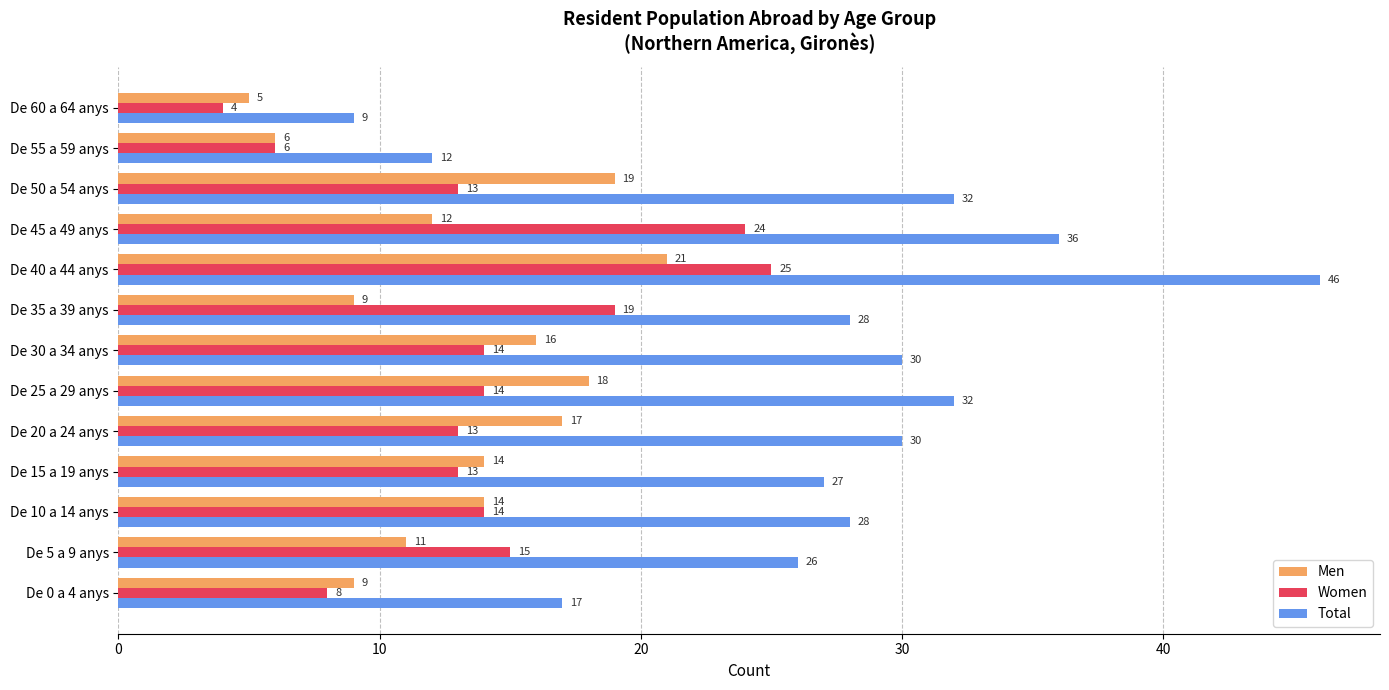

Count the number of data series in this chart.

3